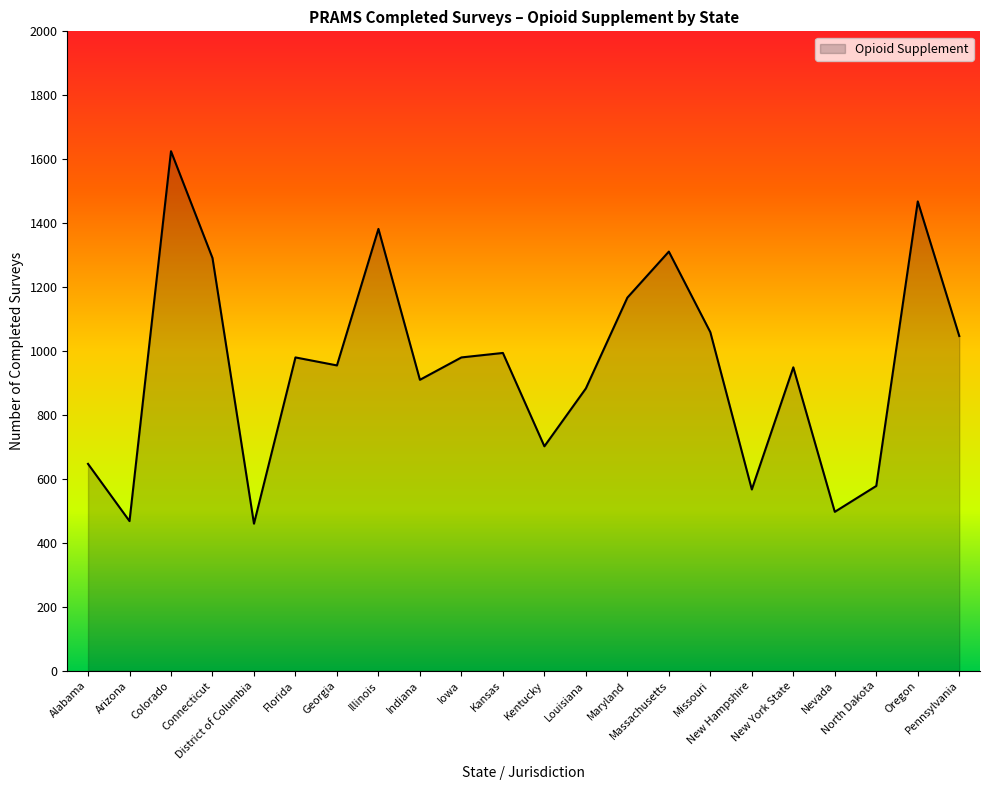

What is the difference between the maximum and minimum values?

1165